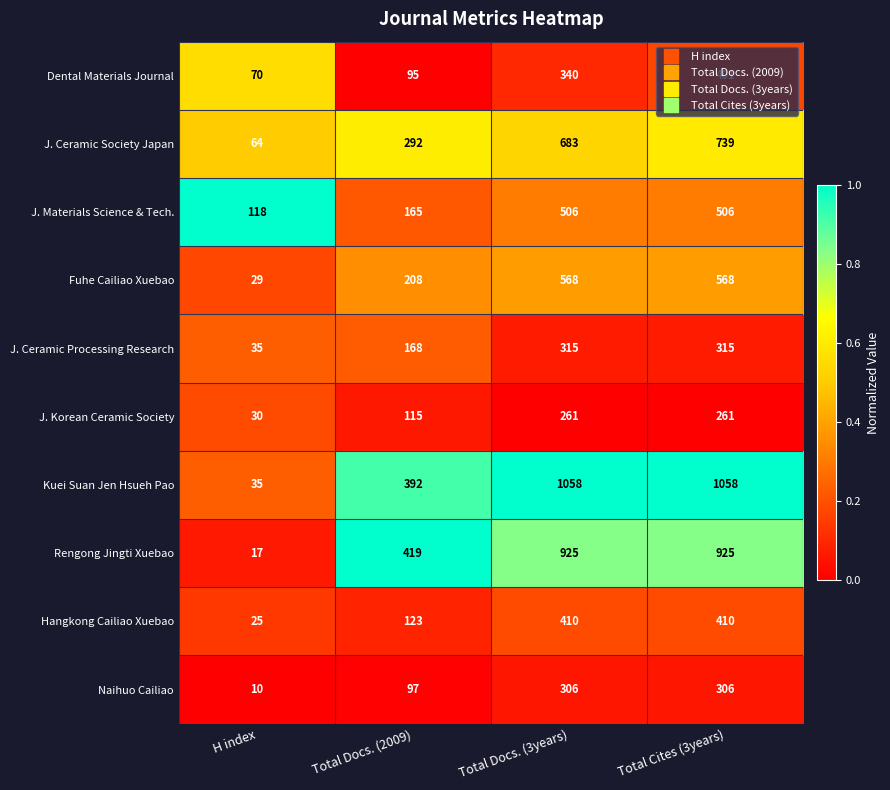

What is the difference between the maximum and minimum values in the Kuei Suan Jen Hsueh Pao series?

1023